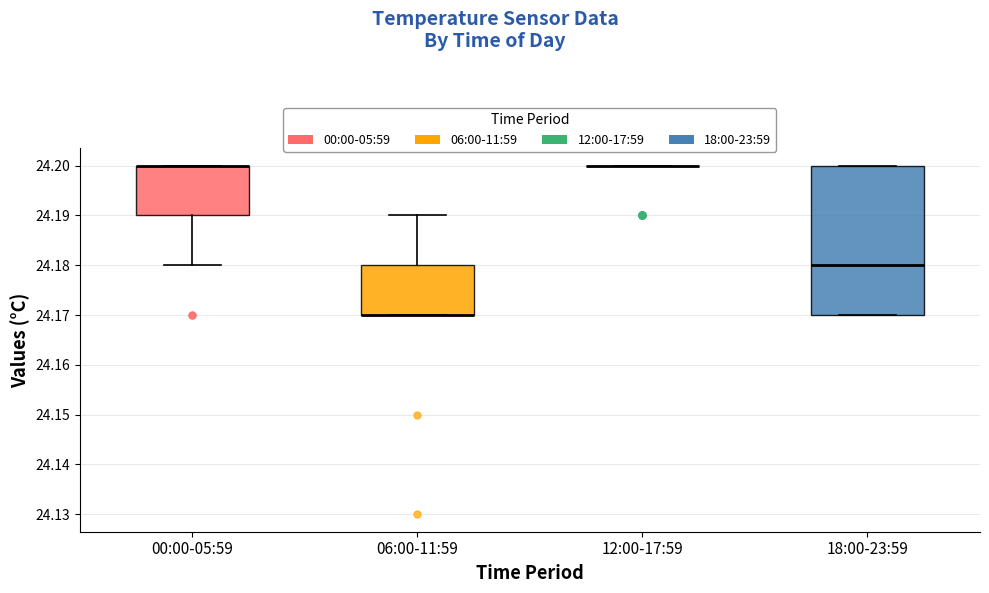

Reading left to right, read every box against the y-axis: the position of its median line, the range the box covers, and the ends of its whiskers. The values are not printed on the chart, so give them approximately, as read against the axis.

00:00-05:59: median 24.20 (drawn on the box's upper edge), box 24.19 to 24.20, whiskers 24.18 to 24.20
06:00-11:59: median 24.17 (drawn on the box's lower edge), box 24.17 to 24.18, whiskers 24.17 to 24.19
12:00-17:59: box collapsed to a line at 24.20, whiskers 24.20 to 24.20
18:00-23:59: median 24.18, box 24.17 to 24.20, whiskers 24.17 to 24.20